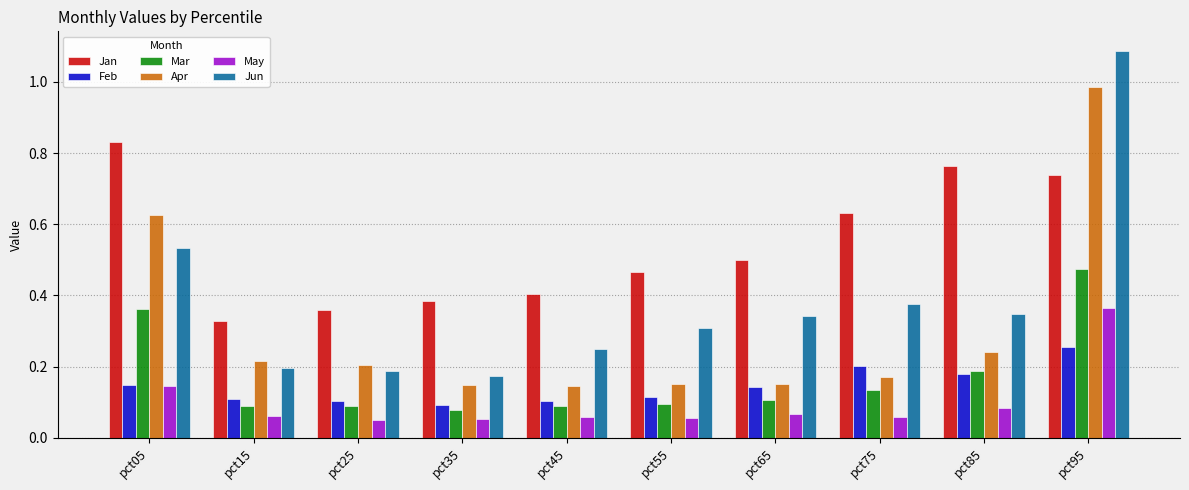

Where is Jun nearest to the value 0?

pct35